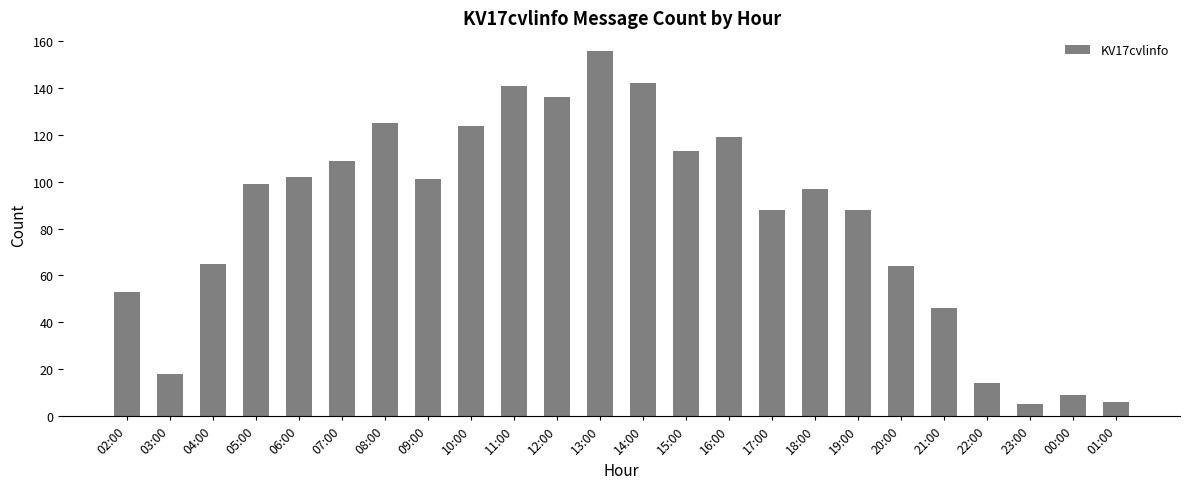

What is the difference between the maximum and minimum values?

151